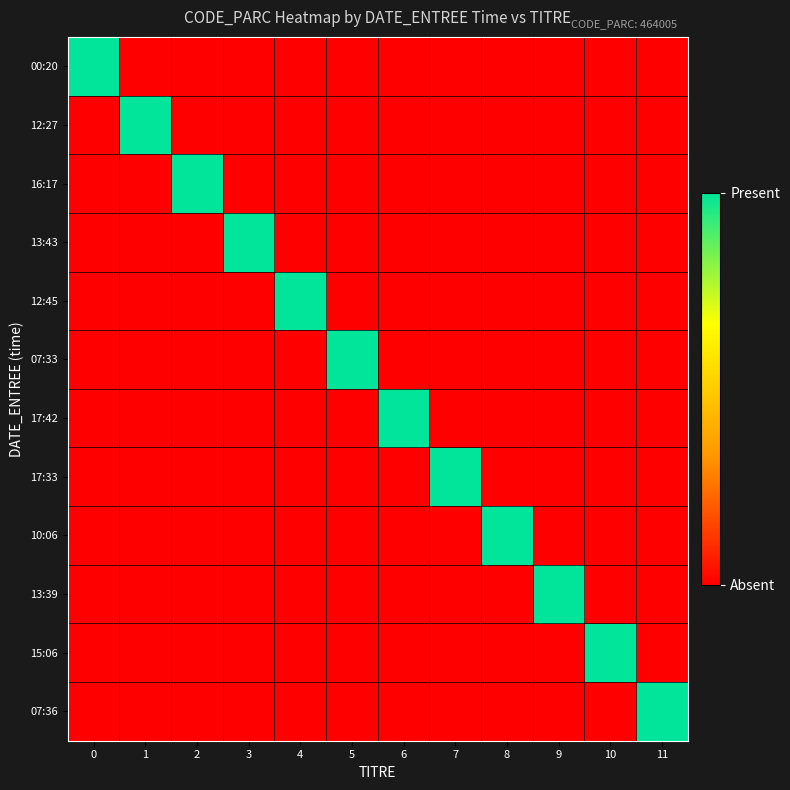

What is the total value across all series at 2?

1